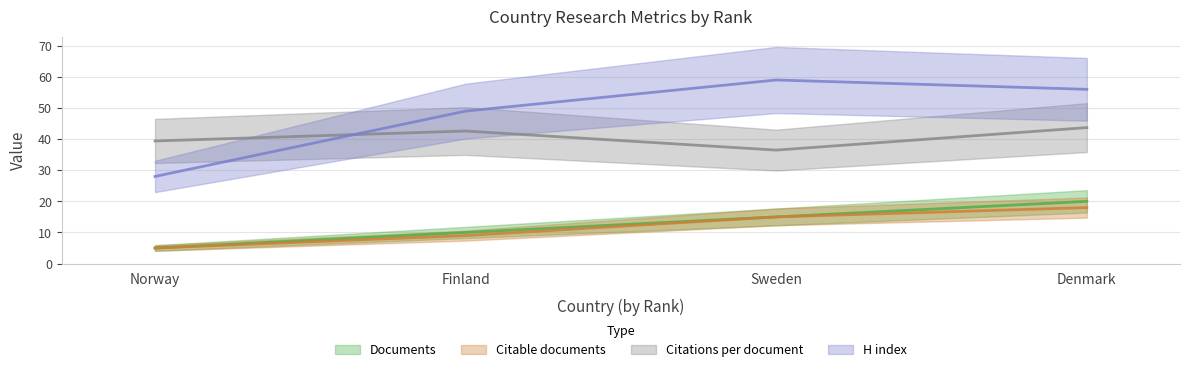

True or false: H index has more than 0 interior local peaks.

True